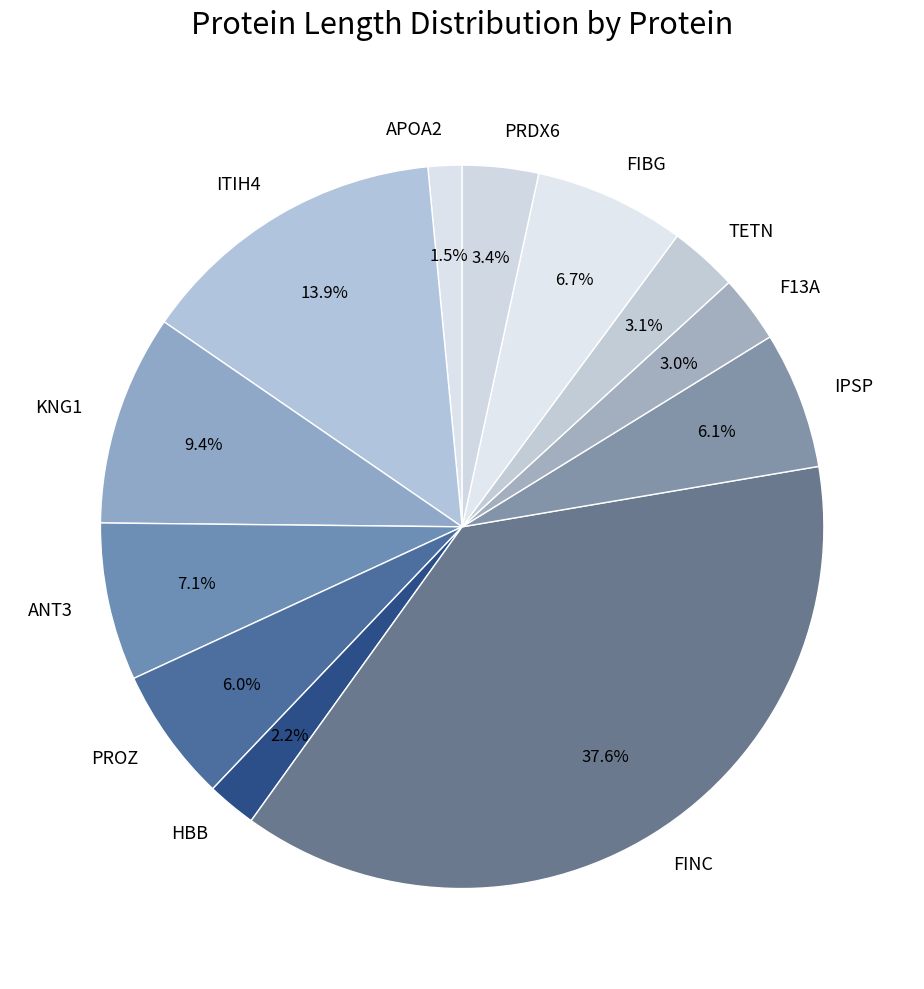

To the nearest percent, what percentage of the pie is F13A?

3%